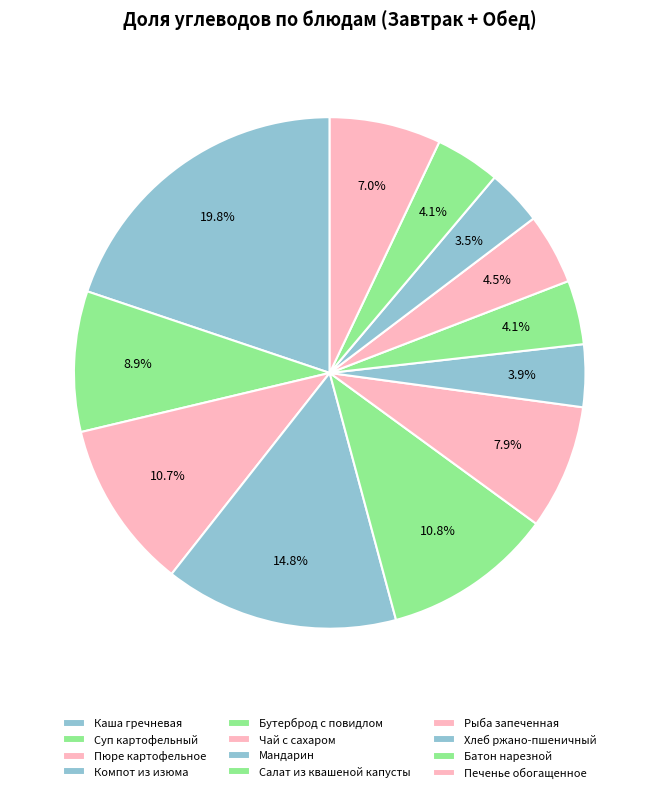

Is there any slice that represents more than half of the pie?

No